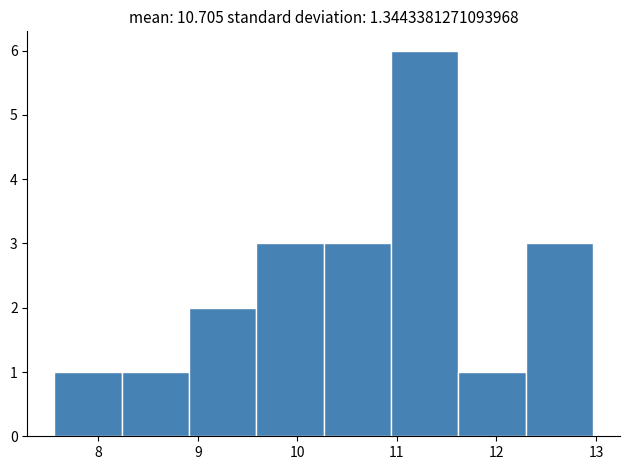

Over which range of the x-axis is the bar tallest?

10.9 to 11.6